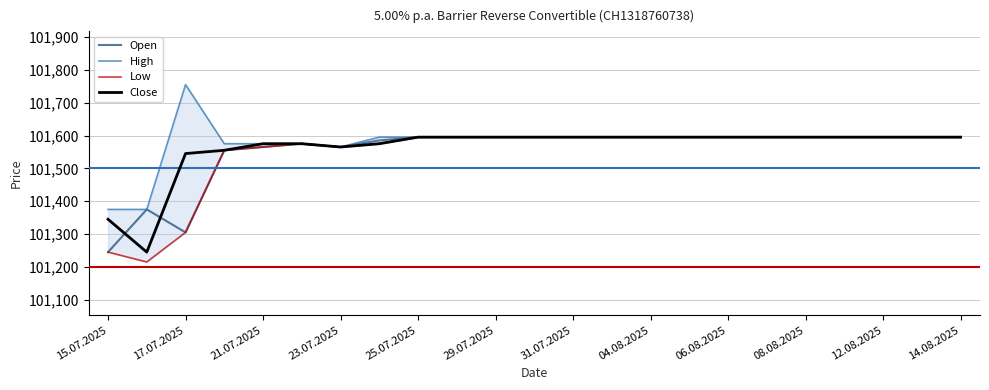

At which label is Close closest to 101420?

15.07.2025